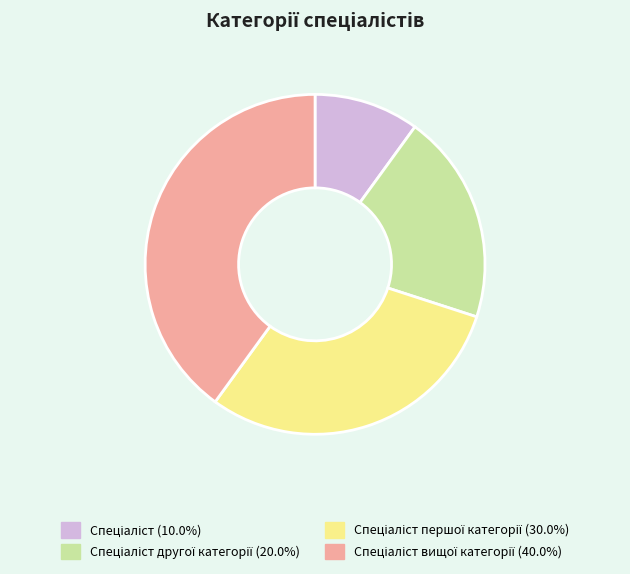

Is there a majority slice in this chart?

No